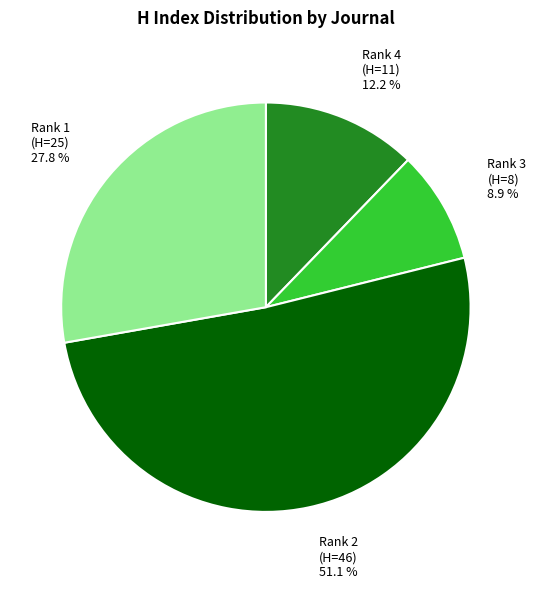

How many slices are in this pie chart?

4